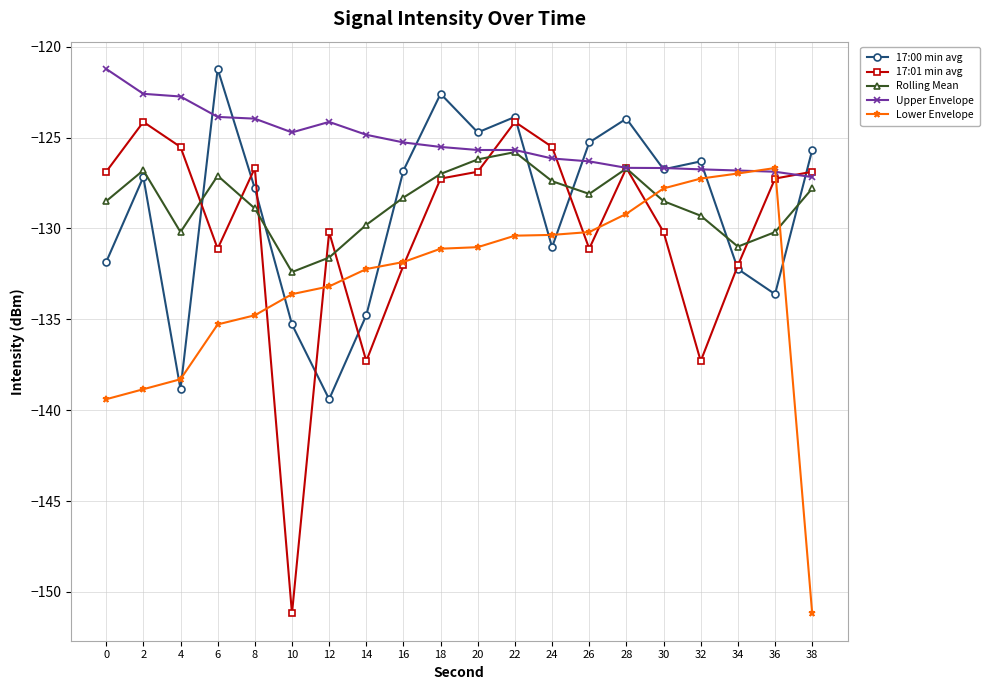

How many intersections are there between Lower Envelope and Rolling Mean?

2